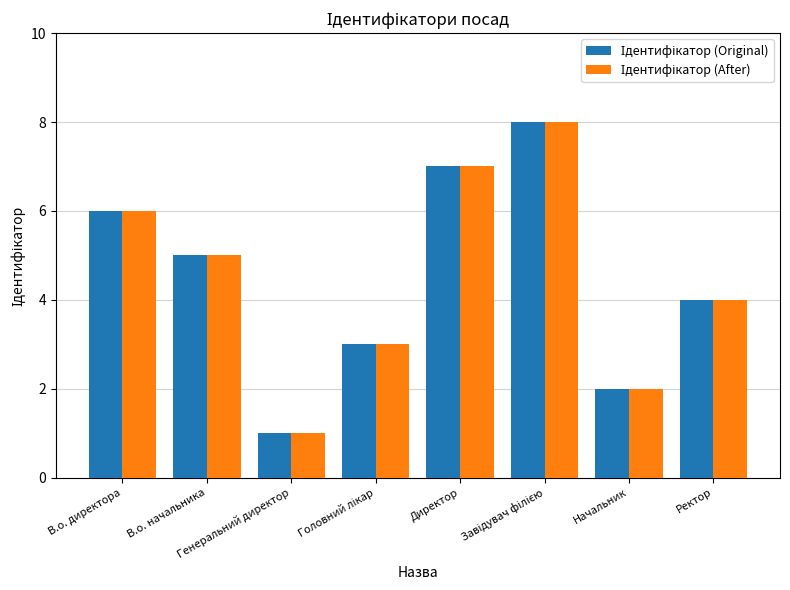

What is the label of the 1st bar from the left?

В.о. директора